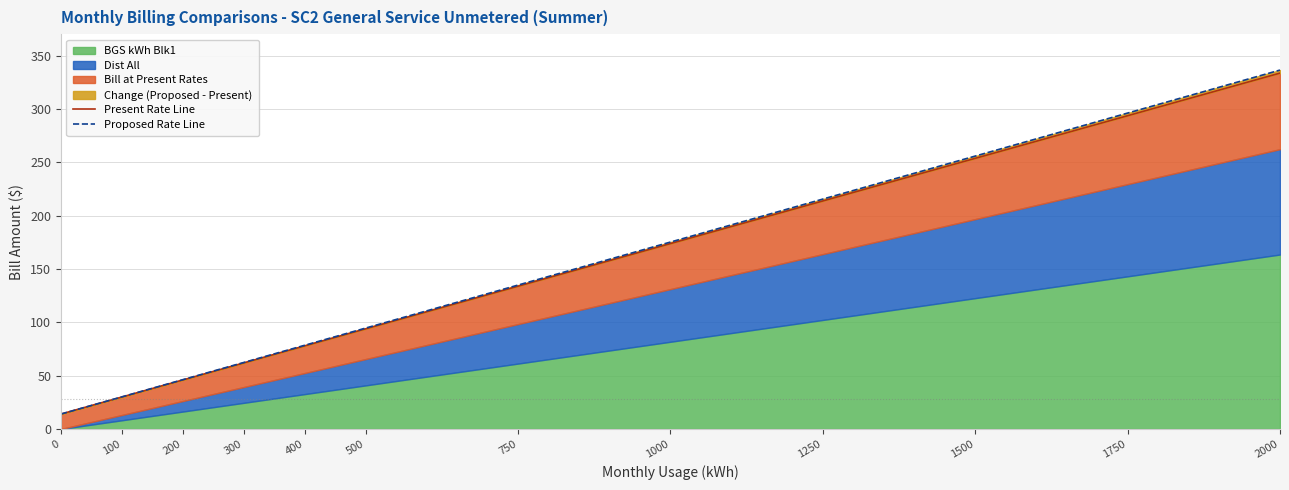

Does the chart display data point markers on the line(s)?

No